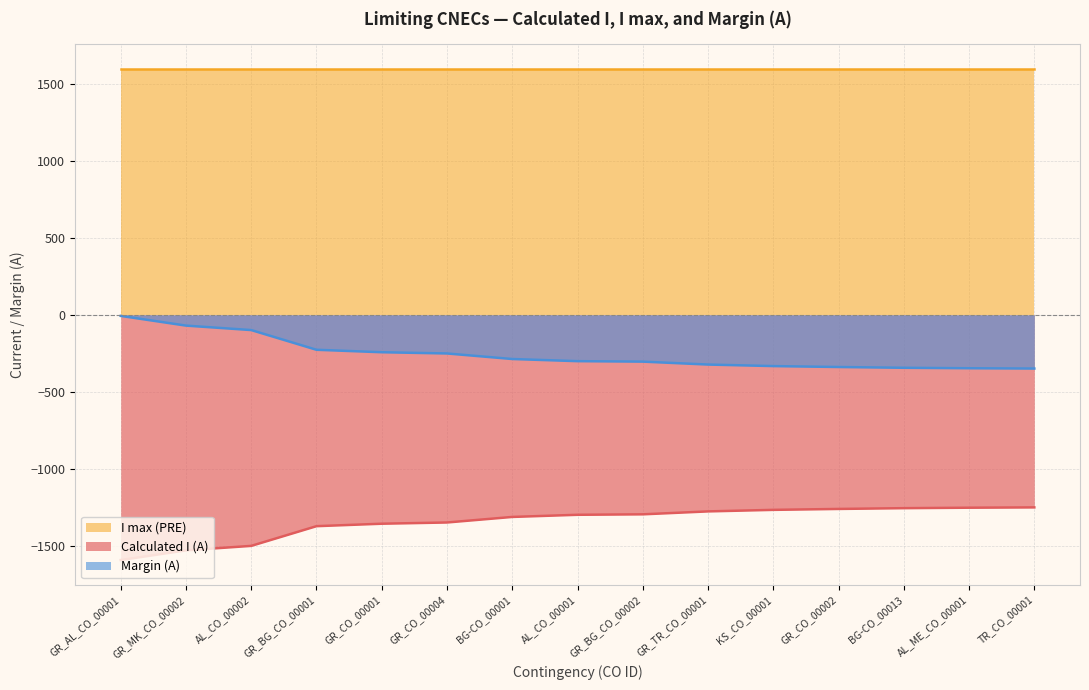

Is the value of Calculated I (A) at TR_CO_00001 greater than the value of Margin (A) at GR_AL_CO_00001?

No